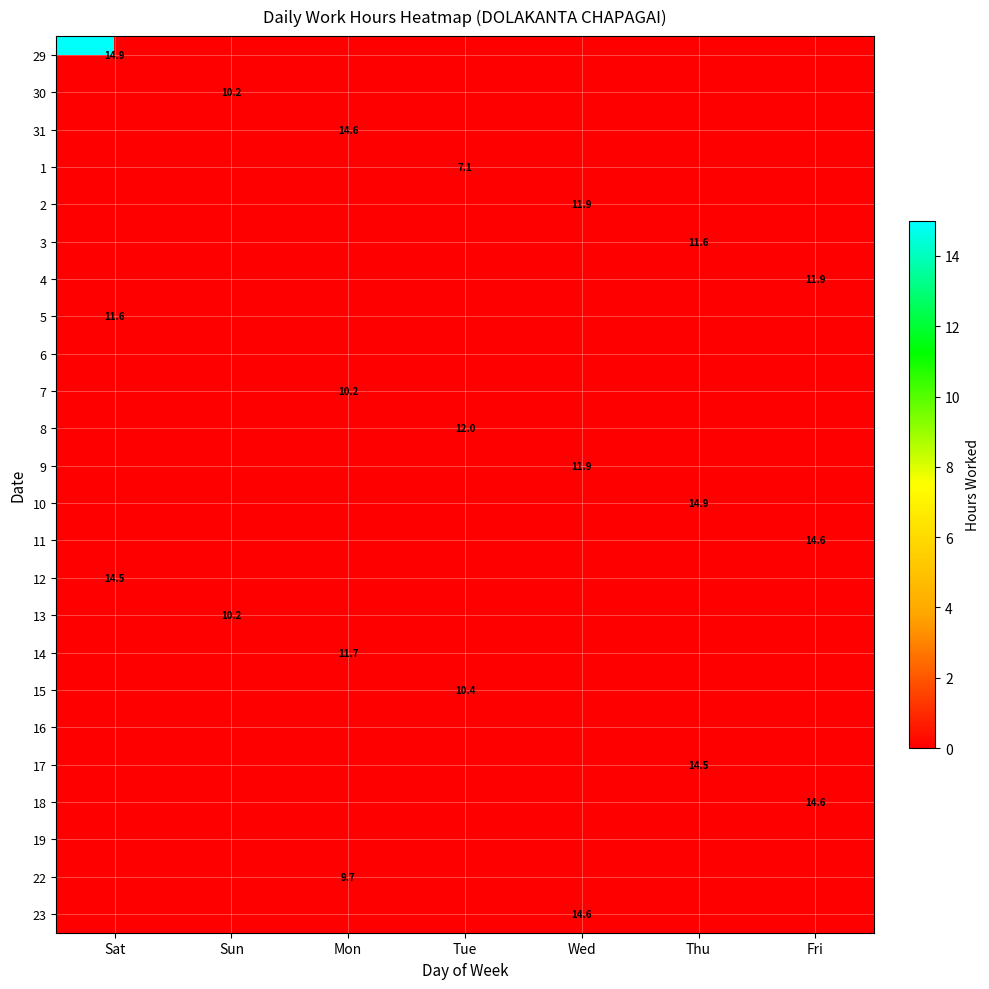

Is the value of 15 at Tue greater than the value of 18 at Fri?

No